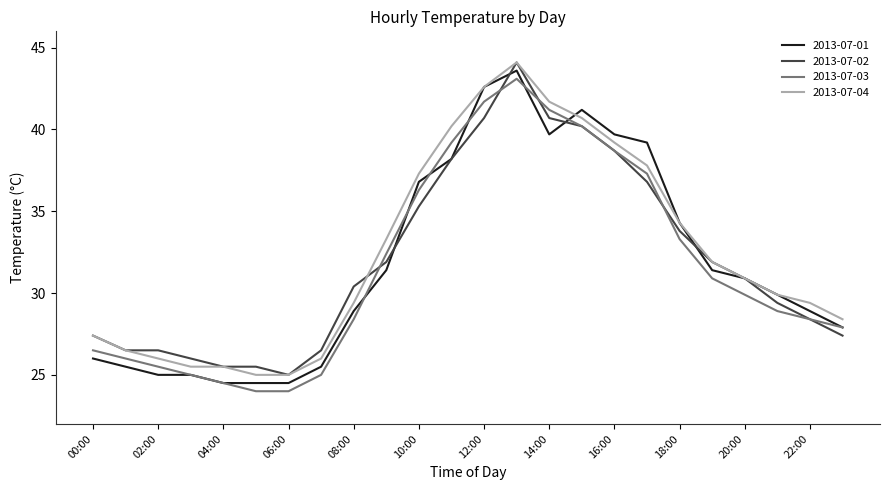

True or false: 2013-07-04 and 2013-07-03 cross at least once.

False